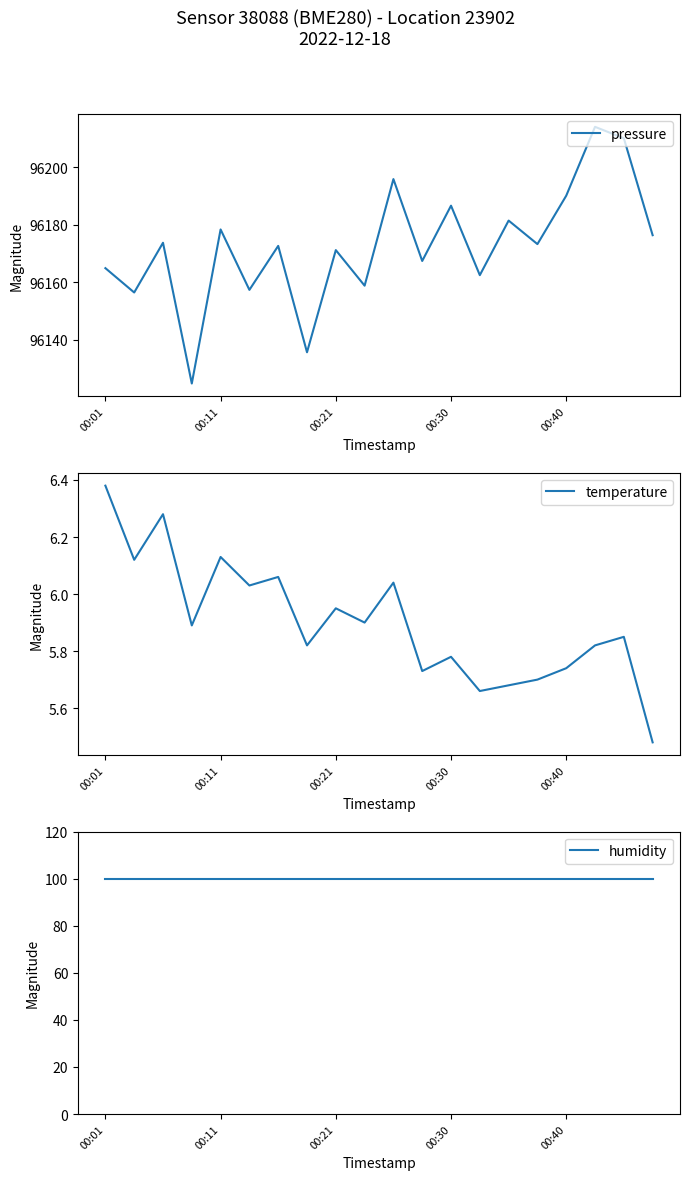

At which category is the sum across all series the highest?

17